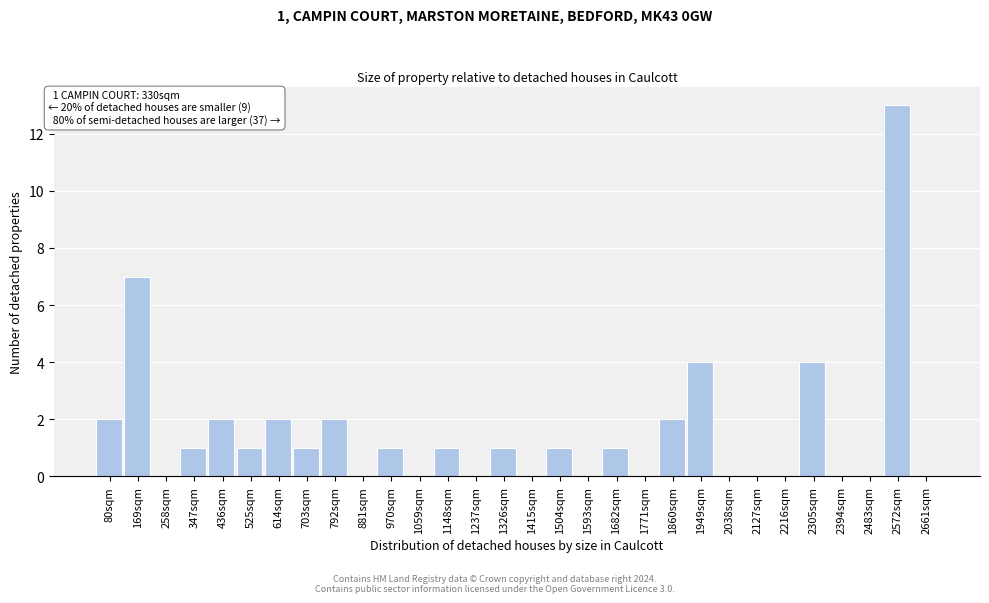

Reading left to right, list all the values displayed in this chart.

80sqm=2	169sqm=7	258sqm=0	347sqm=1	436sqm=2	525sqm=1	614sqm=2	703sqm=1	792sqm=2	881sqm=0	970sqm=1	1059sqm=0	1148sqm=1	1237sqm=0	1326sqm=1	1415sqm=0	1504sqm=1	1593sqm=0	1682sqm=1	1771sqm=0	1860sqm=2	1949sqm=4	2038sqm=0	2127sqm=0	2216sqm=0	2305sqm=4	2394sqm=0	2483sqm=0	2572sqm=13	2661sqm=0